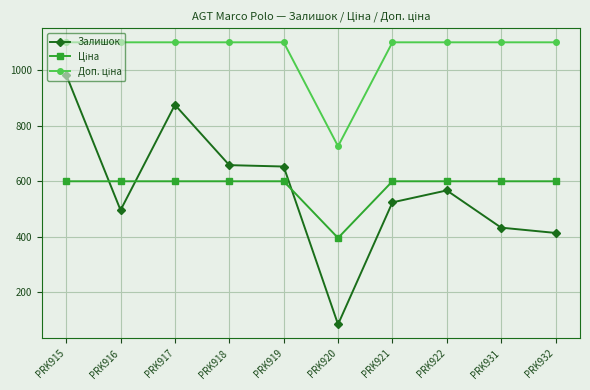

True or false: Залишок has a value of 206.5 at PRK917.

False